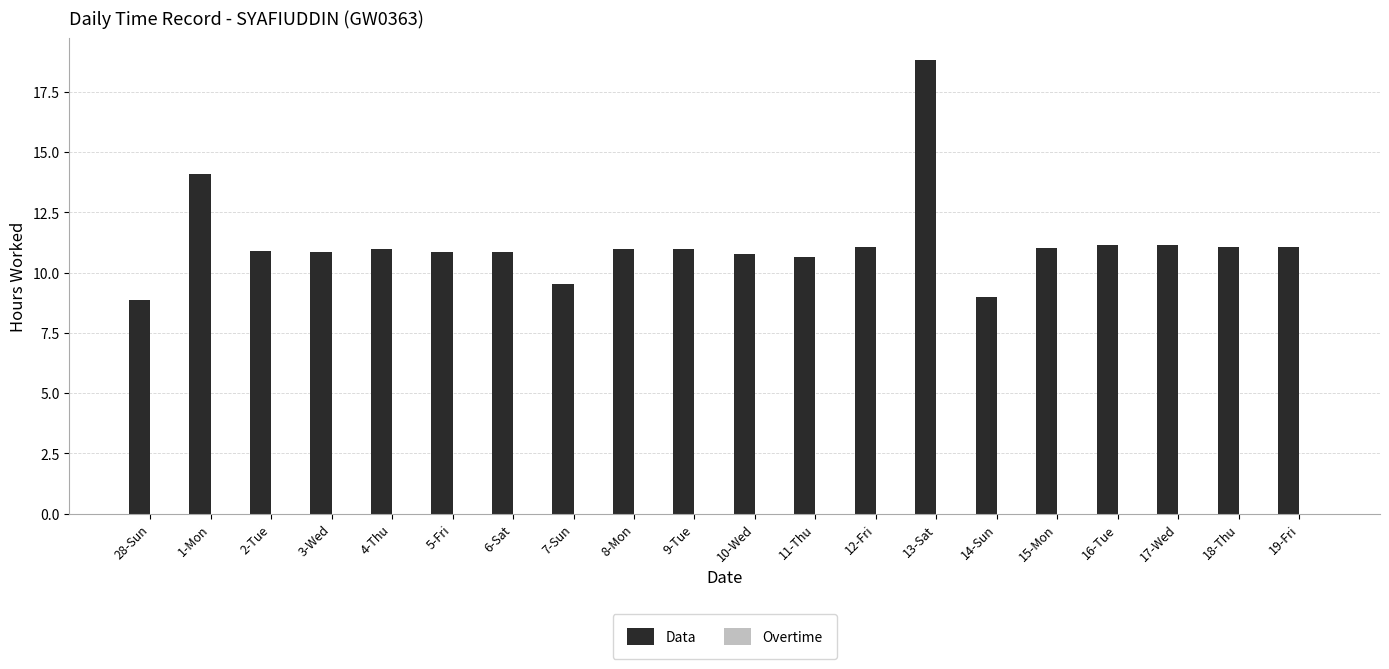

Read the value at 17-Wed.

11.2